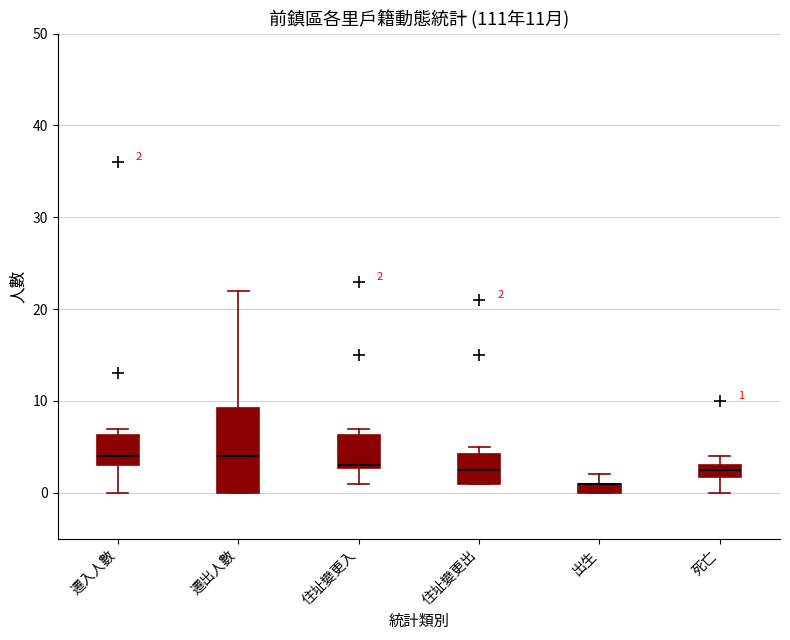

Comparing the boxes themselves (not the whiskers), which one is the tallest?

遷出人數